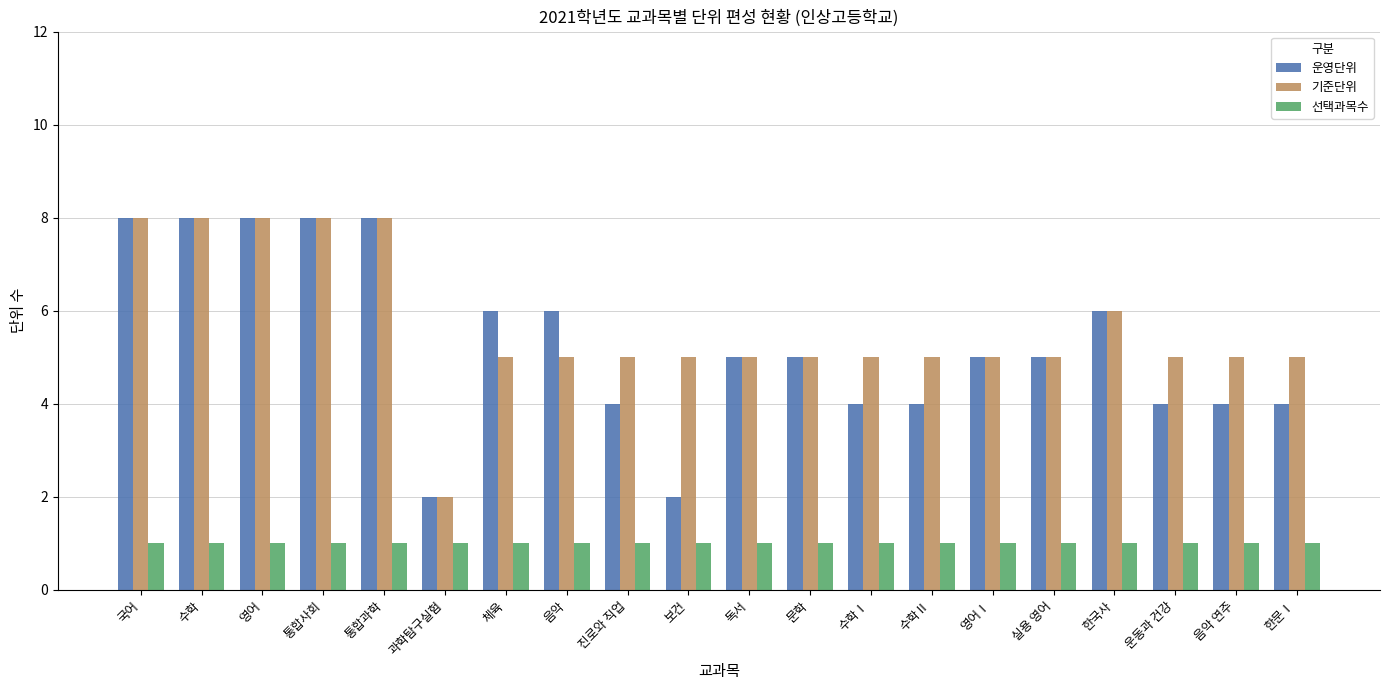

The value of 선택과목수 at 체육 is 1. True or false?

True